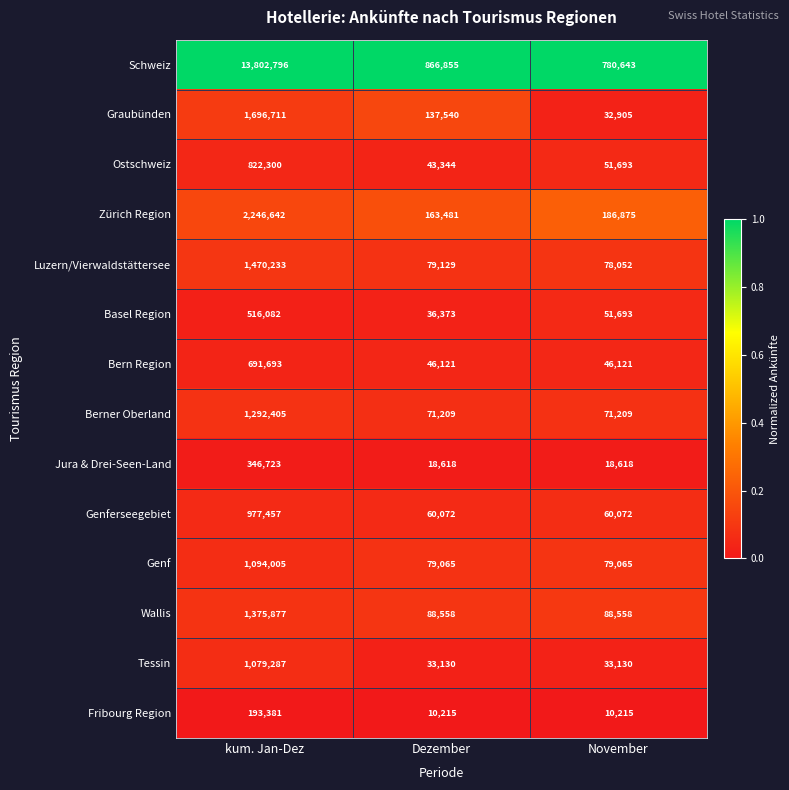

The value of Wallis at Dezember is 88558. True or false?

True